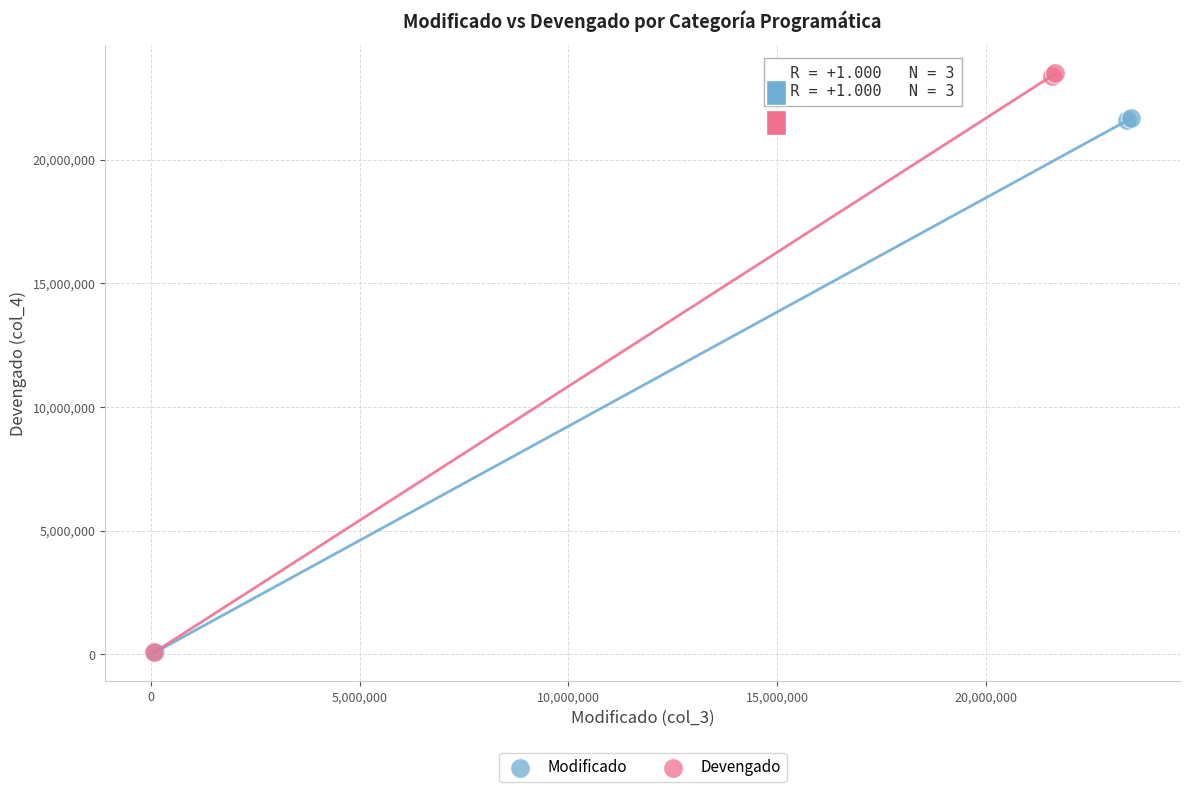

Which series contains the highest Y value?

Devengado